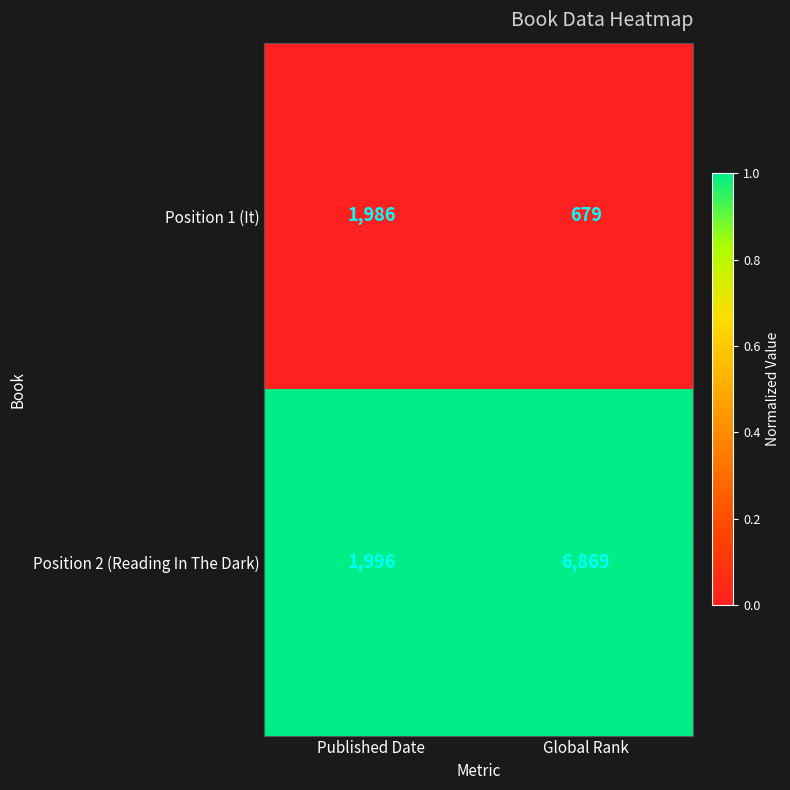

What value does the Position 2 (Reading In The Dark) series have at Global Rank?

6869